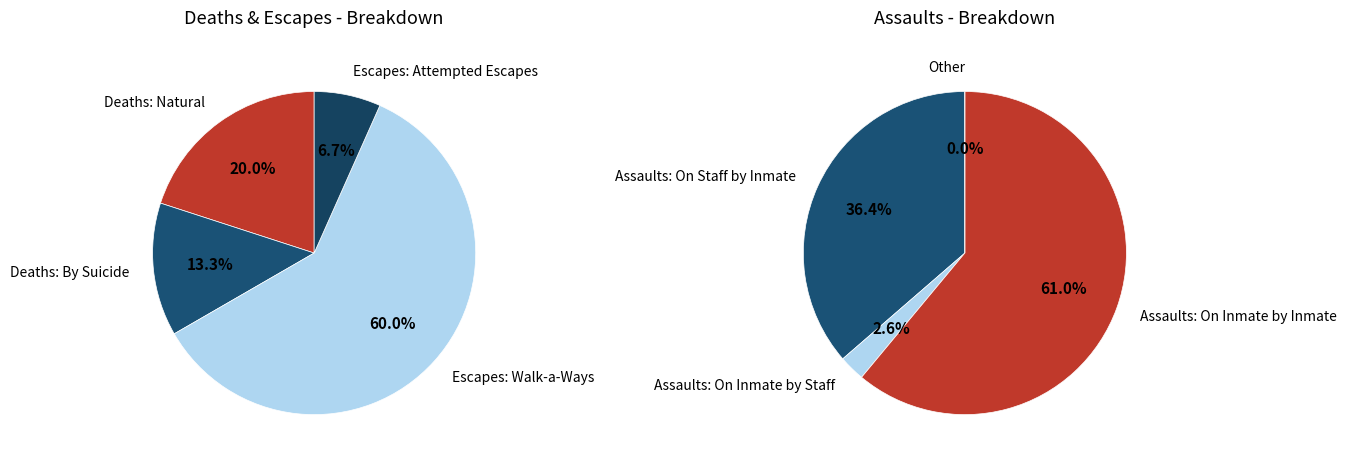

What is the change in value from Deaths: By Suicide to Escapes: Walk-a-Ways?

+7